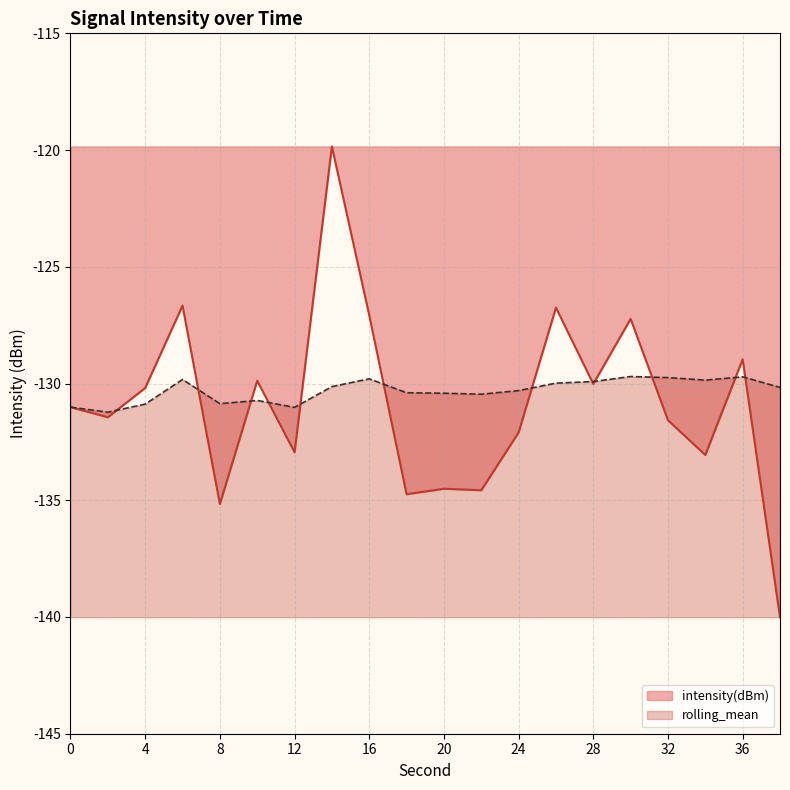

After their last crossing, which series has the higher values: rolling_mean or intensity(dBm)?

rolling_mean